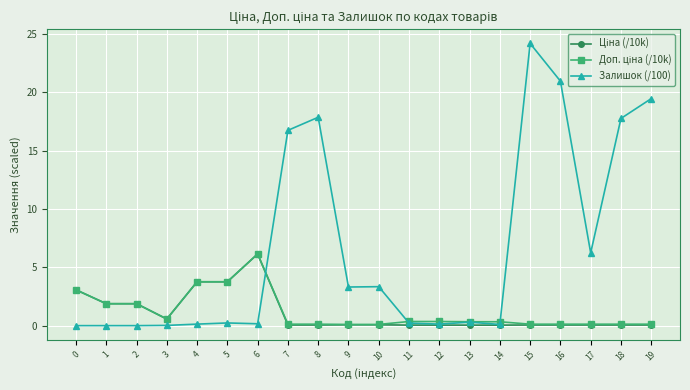

What is the difference between the highest and lowest values at 1?

1.9